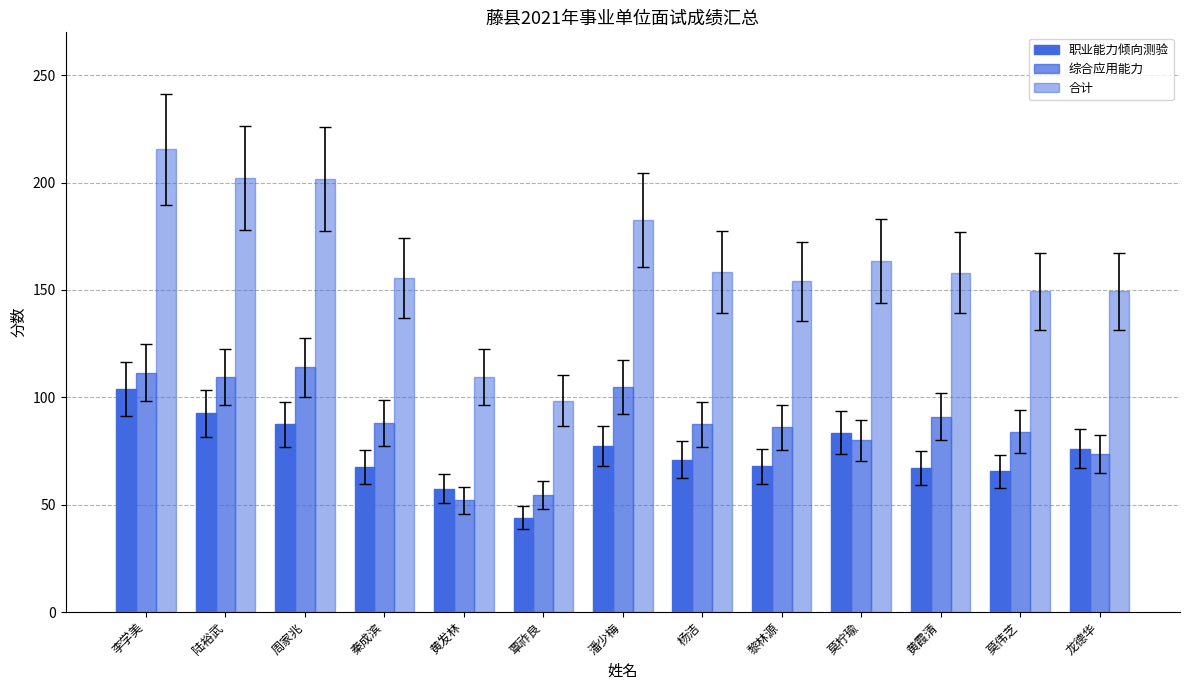

What is the difference between the maximum and minimum values in the 综合应用能力 series?

62.0